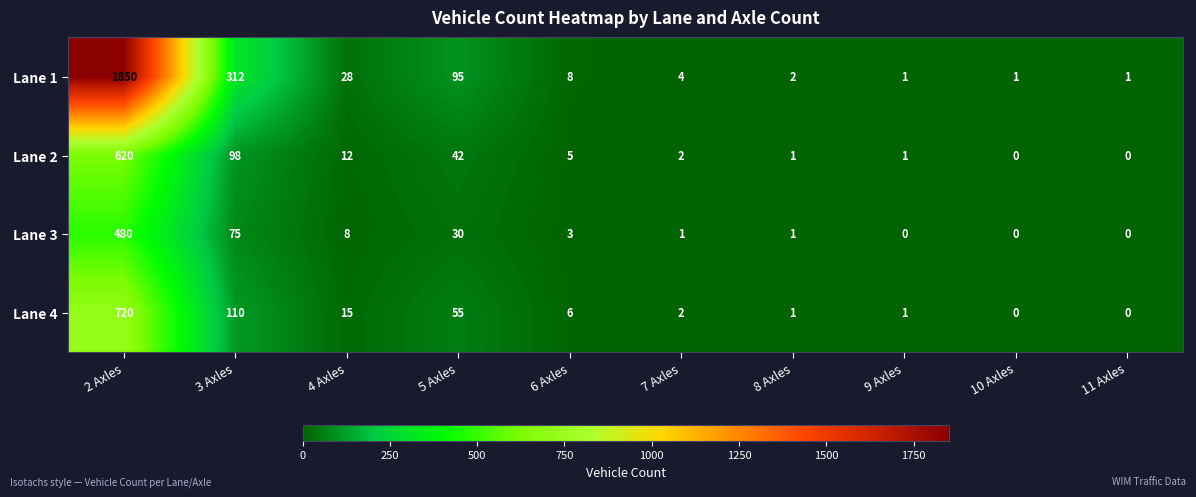

Which series changed the most between 7 Axles and 11 Axles?

Lane 1